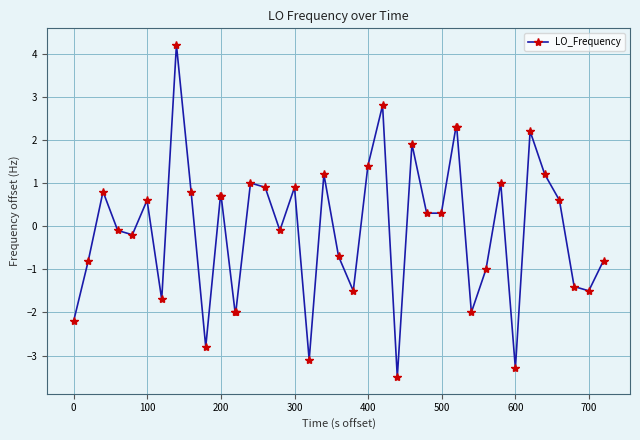

What is the smallest value displayed?

-3.5